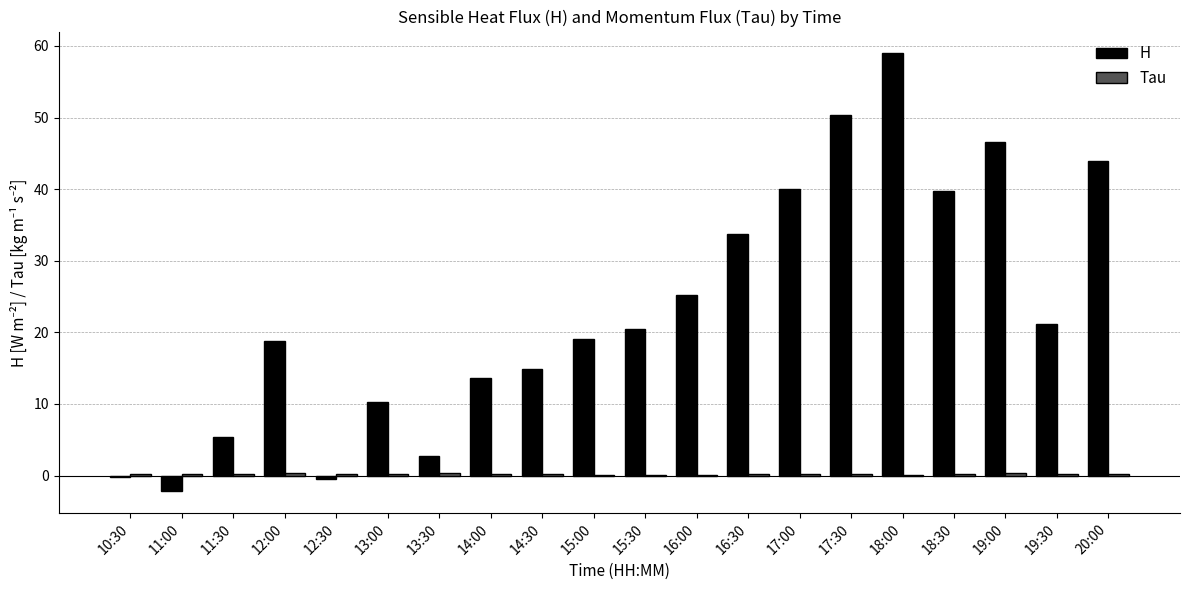

What is the sum of all H values?

462.4